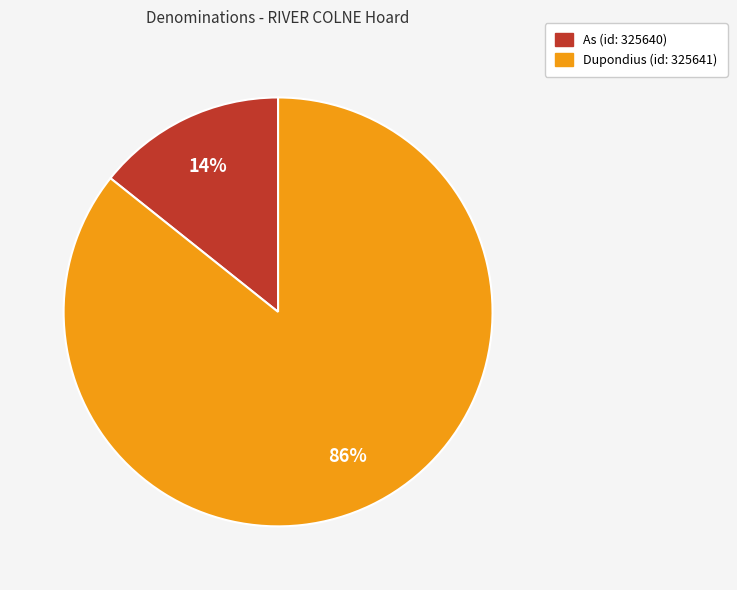

Count the number of slices in the pie.

2